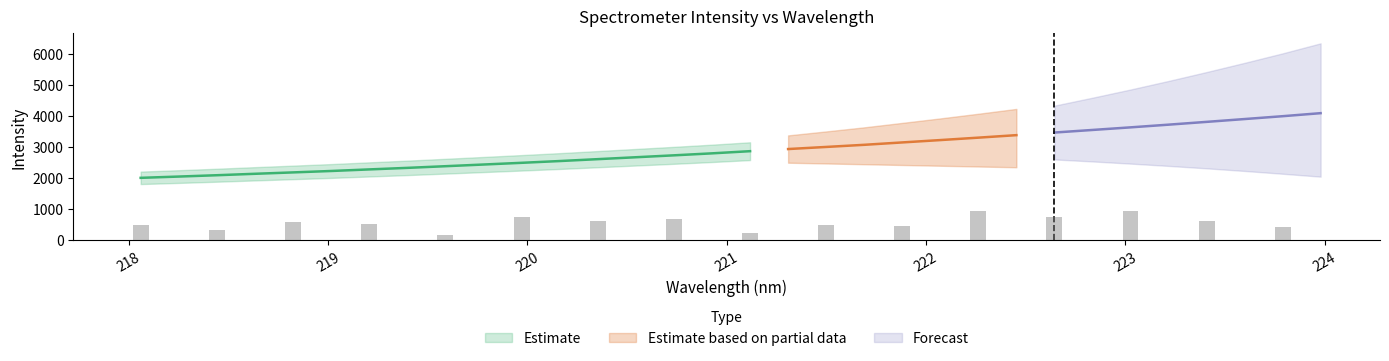

The Forecast series shows 3211.1 at 219.0156. True or false?

False